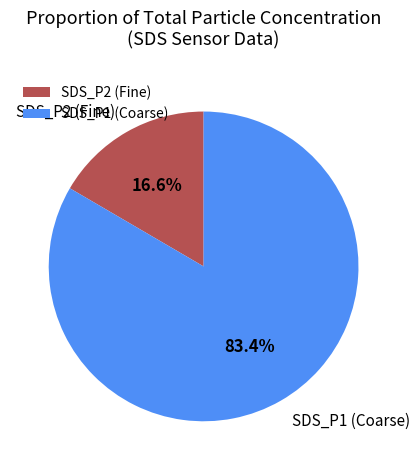

Rank the categories by value from highest to lowest.

SDS_P1 (Coarse), SDS_P2 (Fine)